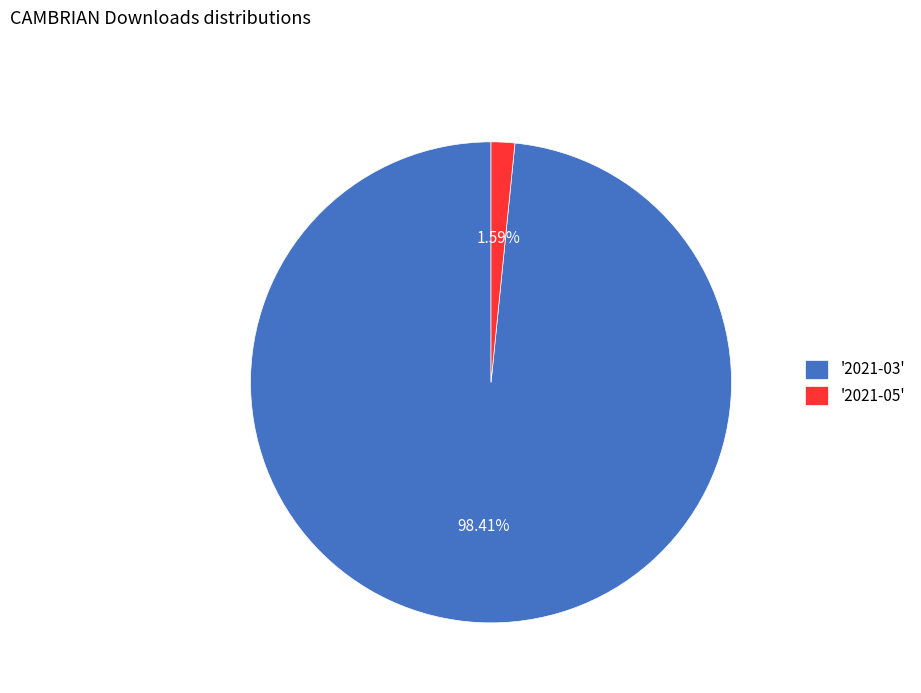

Count the number of slices in the pie.

2